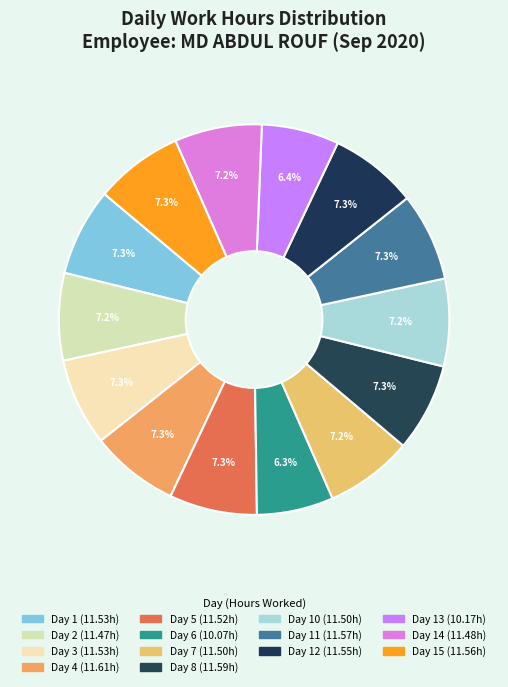

How many slices are in this pie chart?

14